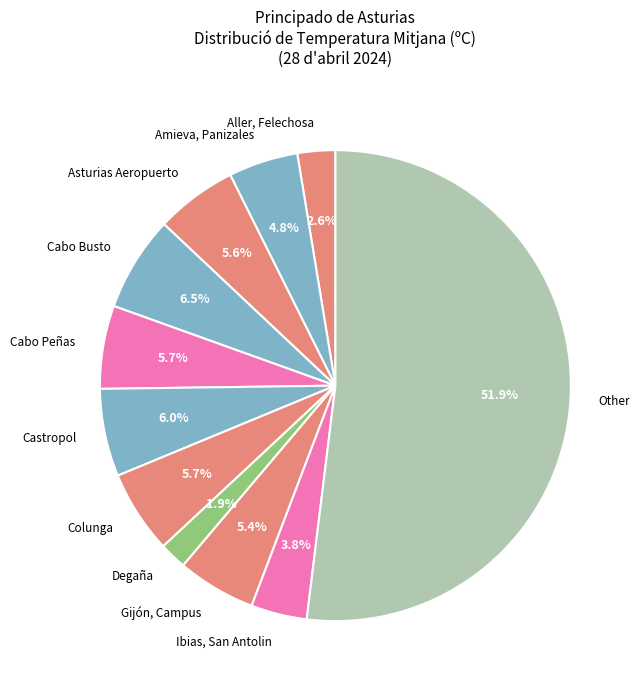

Which slice is the largest?

Other